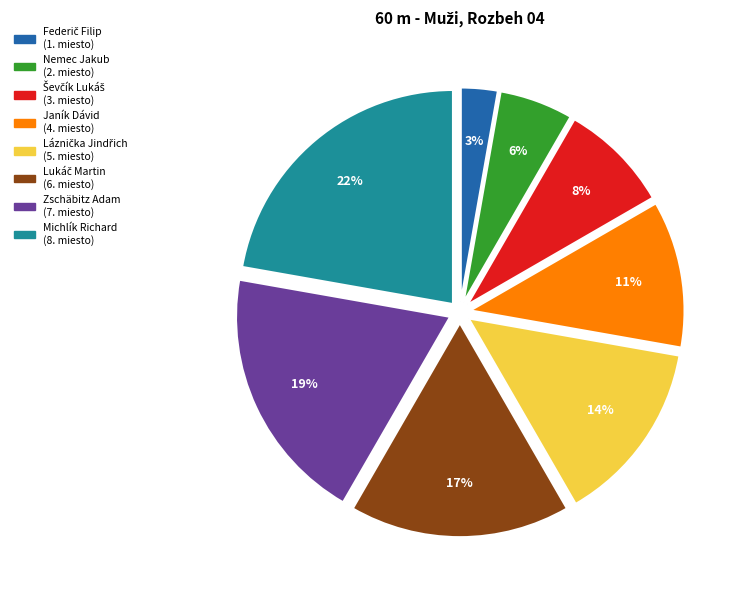

To the nearest percent, what is the difference between the Janík Dávid and Zschäbitz Adam slice percentages?

8%